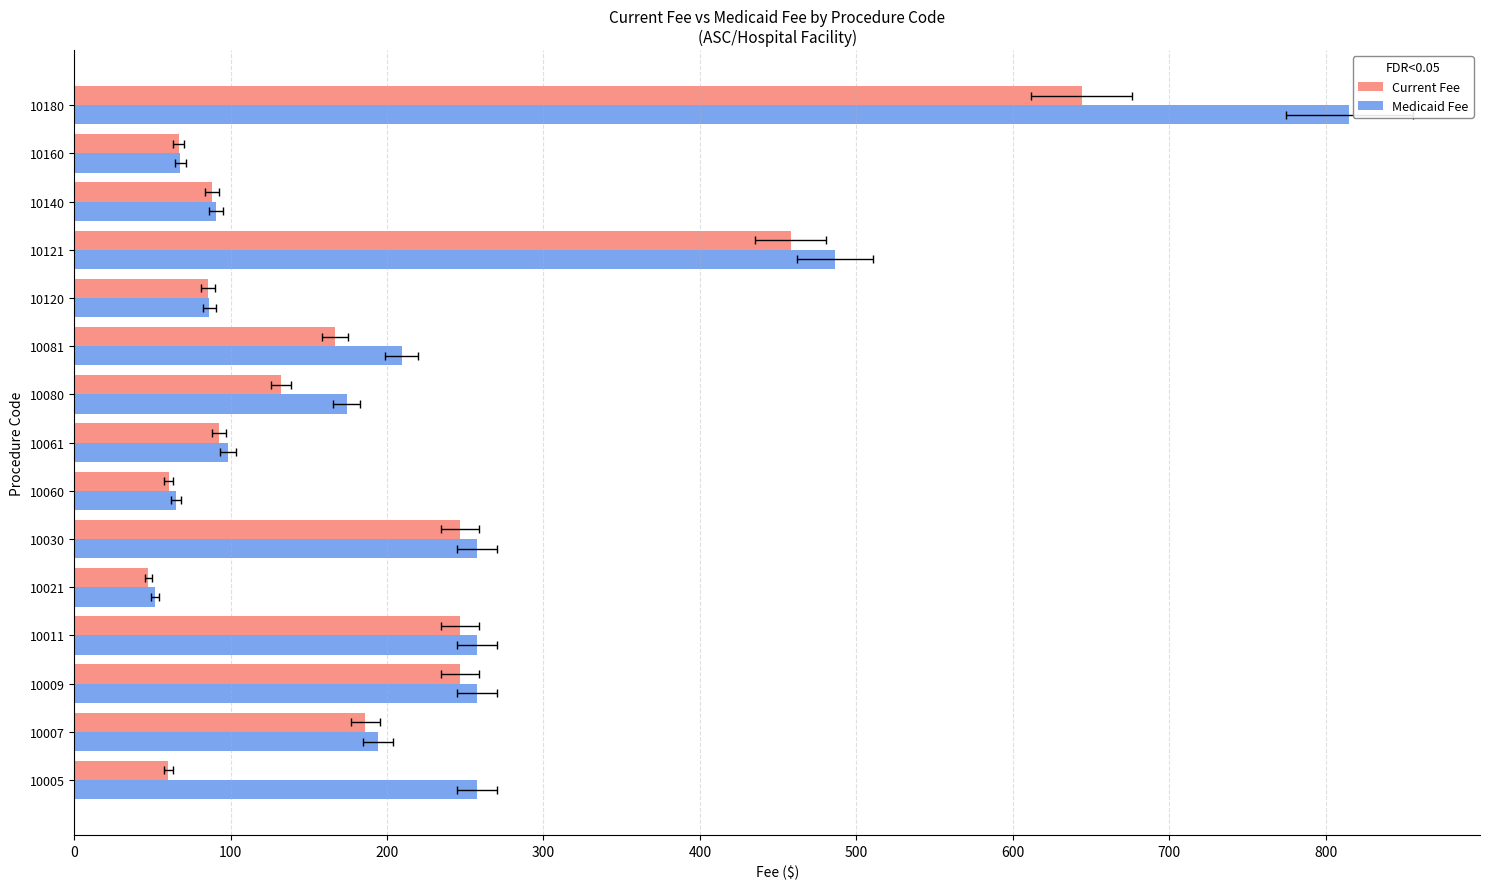

Which series has the largest total across all categories?

Medicaid Fee